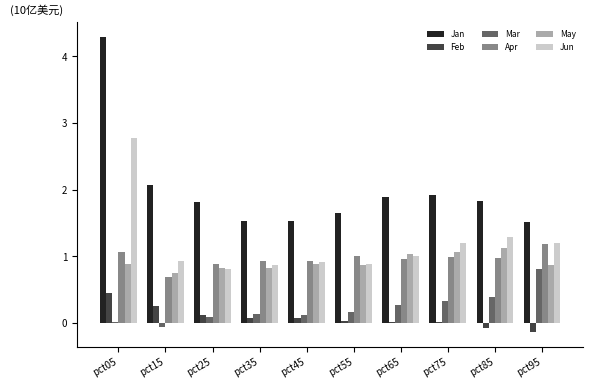

How many distinct data groups are displayed?

6